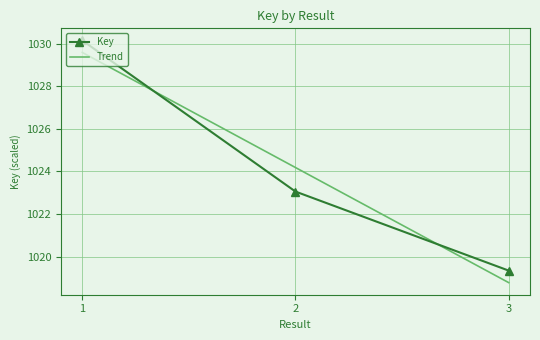

What is the average value of the Key series?

1024.2